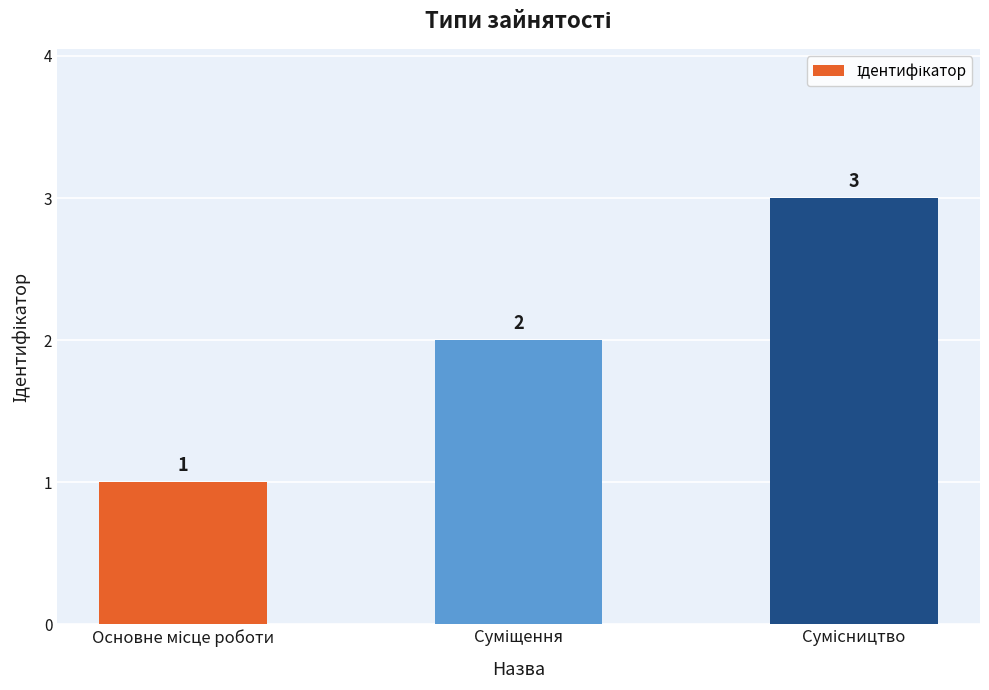

What is the sum of all values?

6